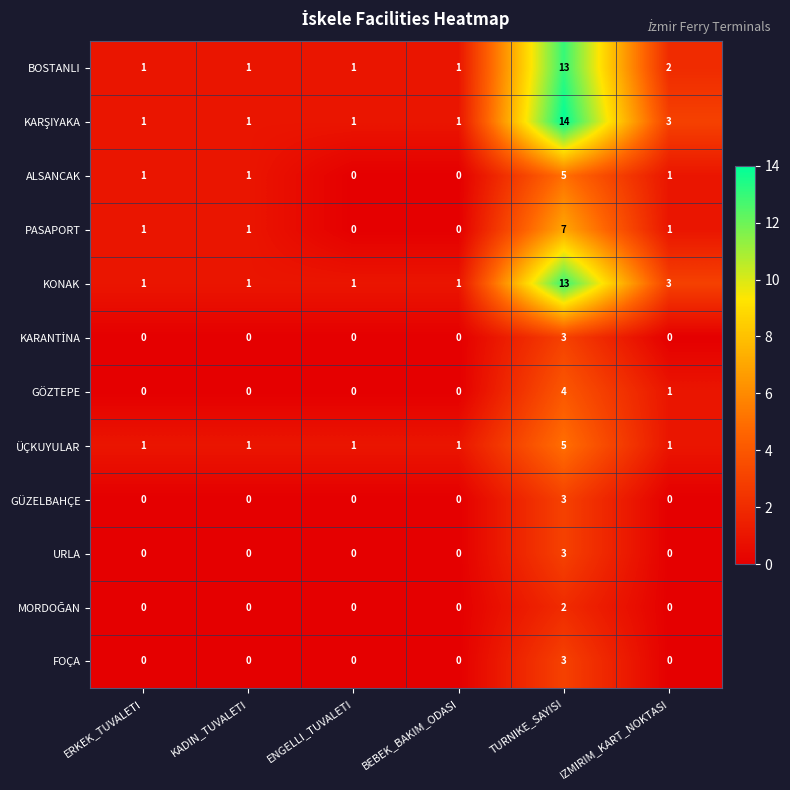

At which category is the sum across all series the highest?

TURNIKE_SAYISI